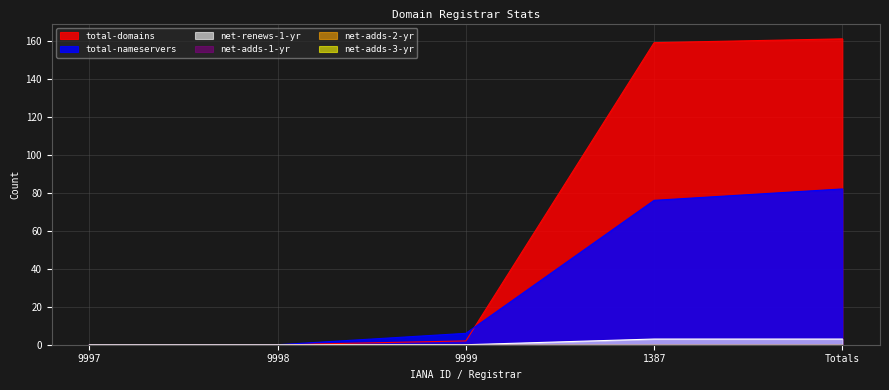

How many intersections are there between total-nameservers and total-domains?

1